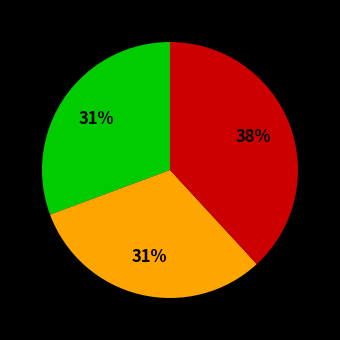

To the nearest percent, what is the difference between the largest and smallest slice percentages?

7%